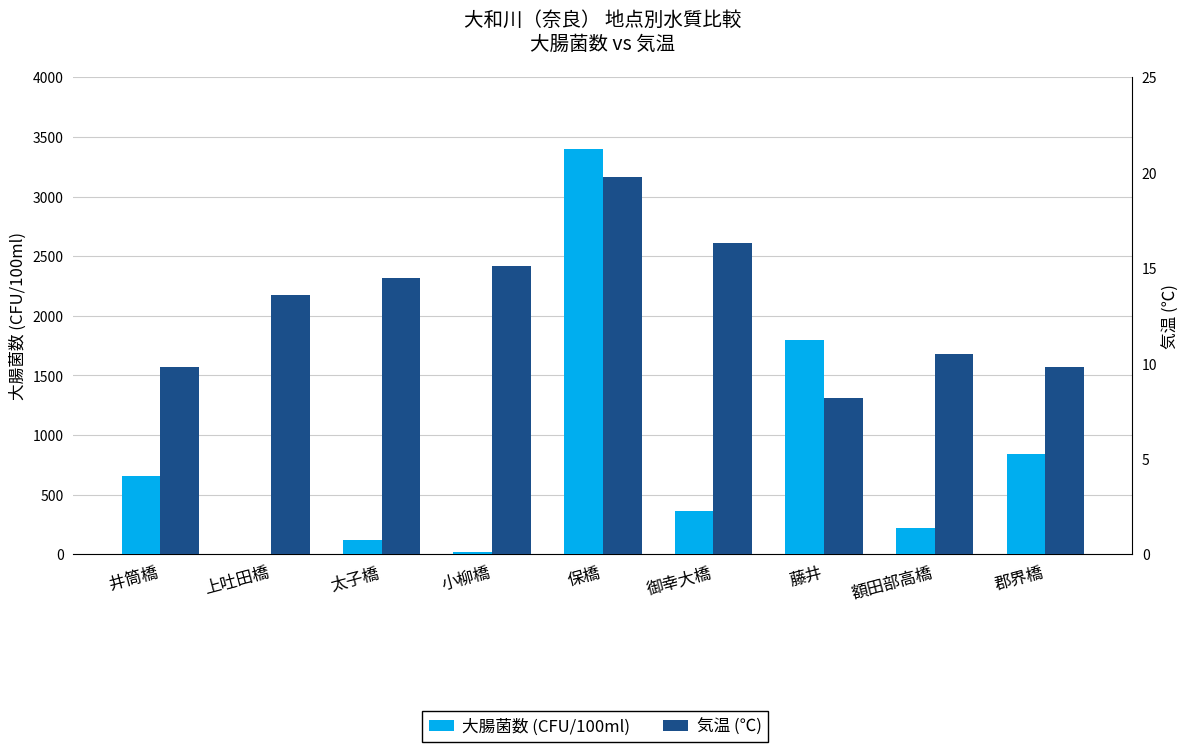

Read the 気温 (℃) value at 藤井.

8.2